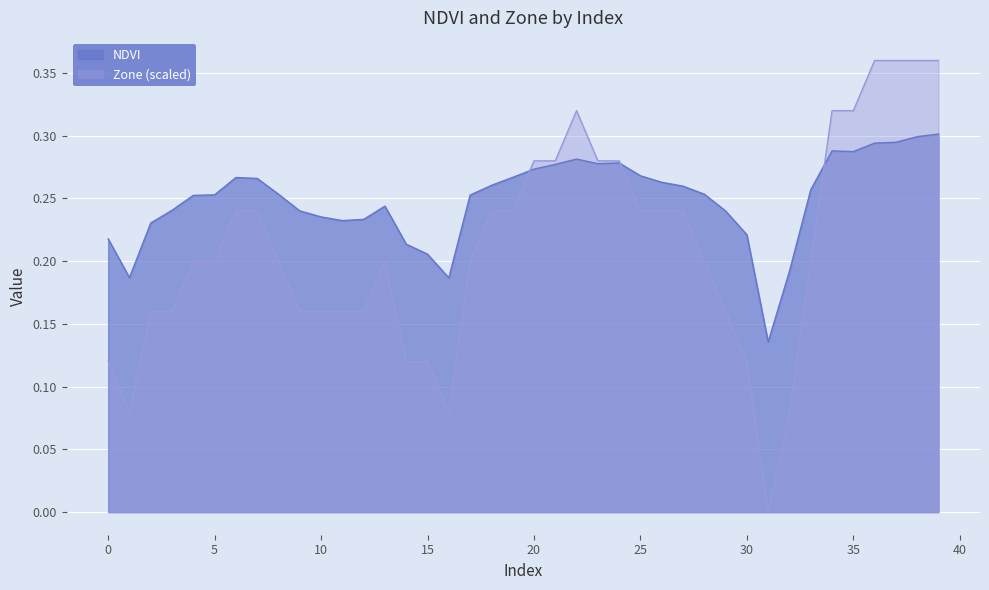

What is the approximate value of Zone at 6?

0.2